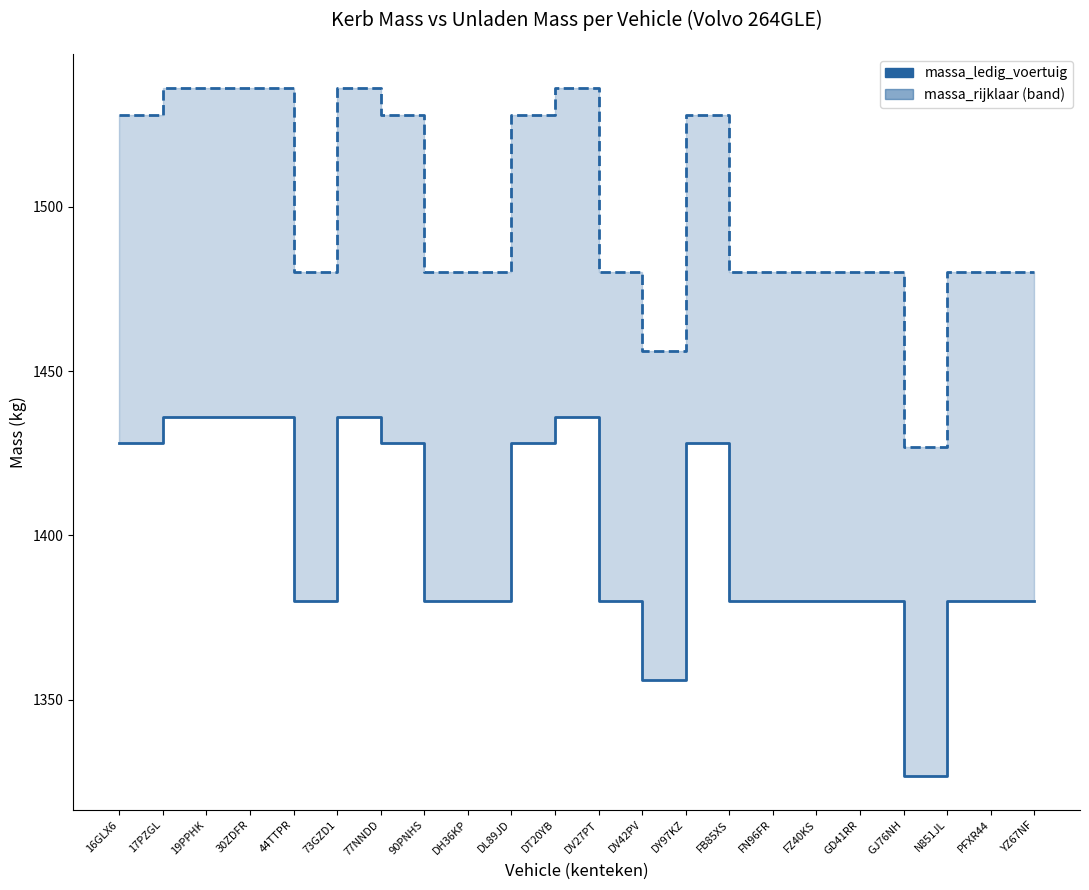

How many data points does each series have?

22